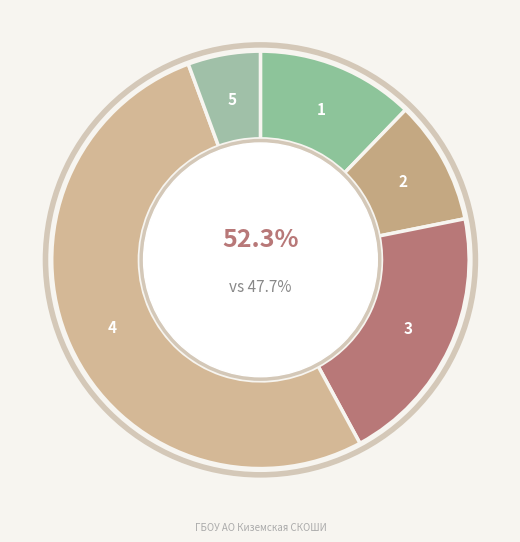

The суп молочный slice represents 1% of the pie. True or false?

False